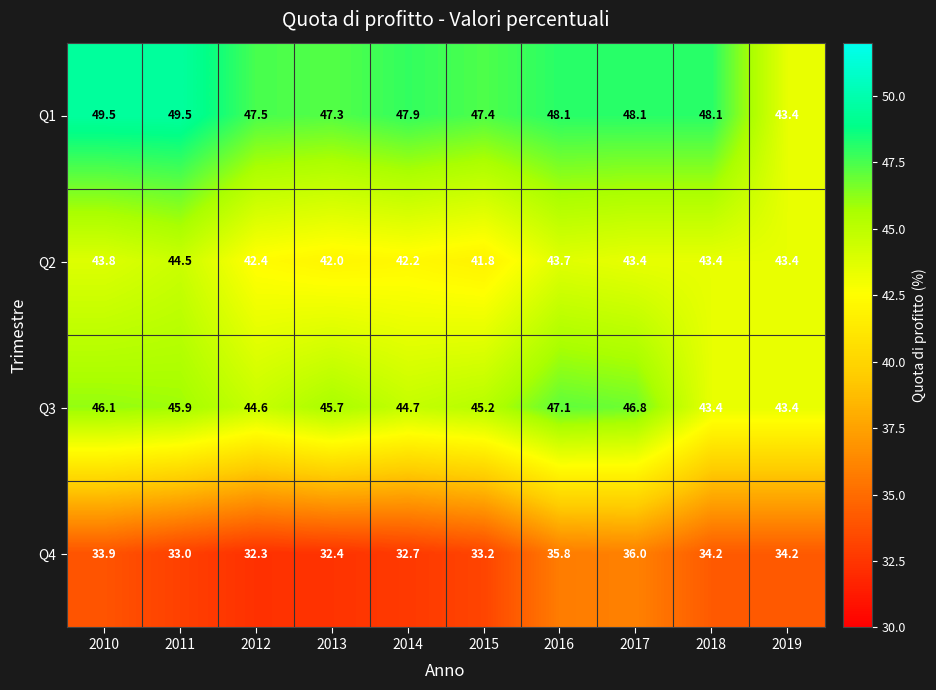

What is the difference between the maximum and minimum values in the Q3 series?

3.7